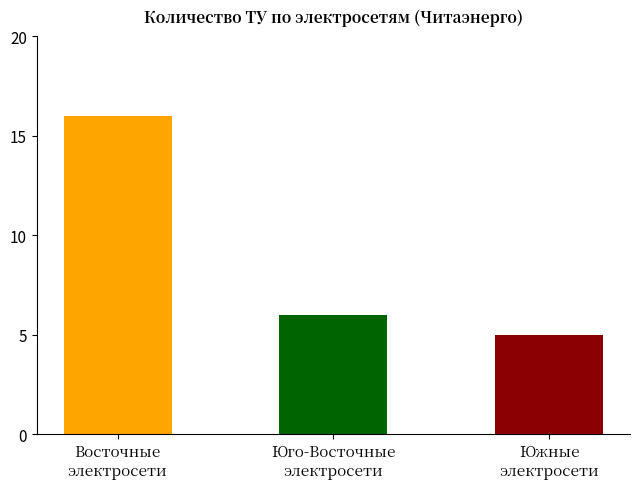

Reading right to left, list all the values displayed in this chart.

Южные
электросети=5	Юго-Восточные
электросети=6	Восточные
электросети=16